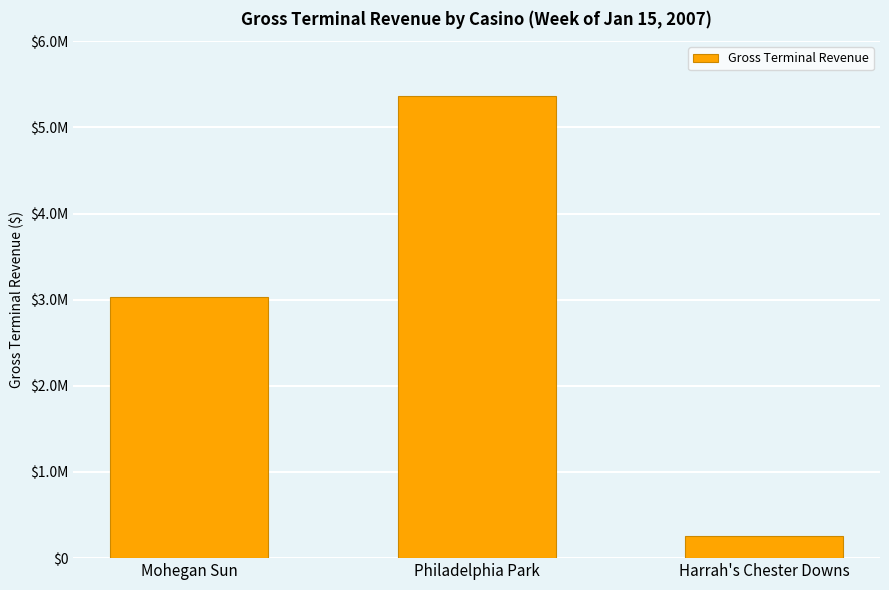

List the labels in order of value, largest first.

Philadelphia Park, Mohegan Sun, Harrah's Chester Downs